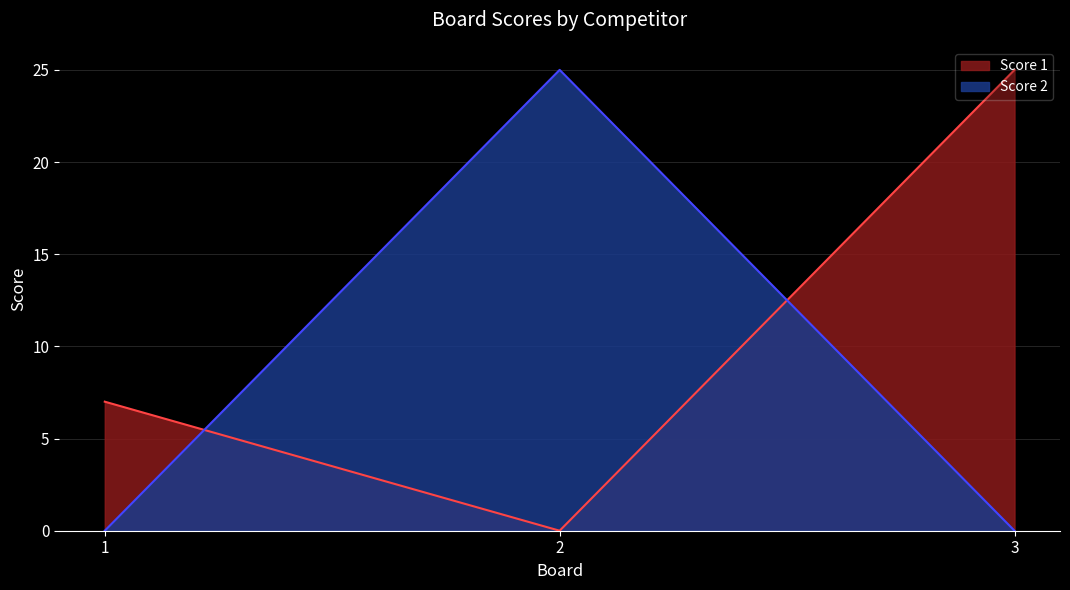

Which label corresponds to the largest value in the chart?

3